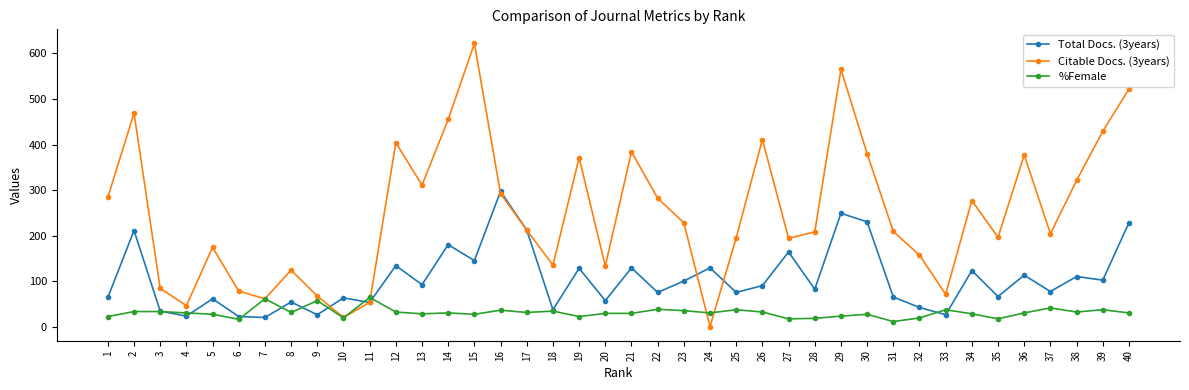

Is it true that Citable Docs. (3years) equals 384 at 21?

True